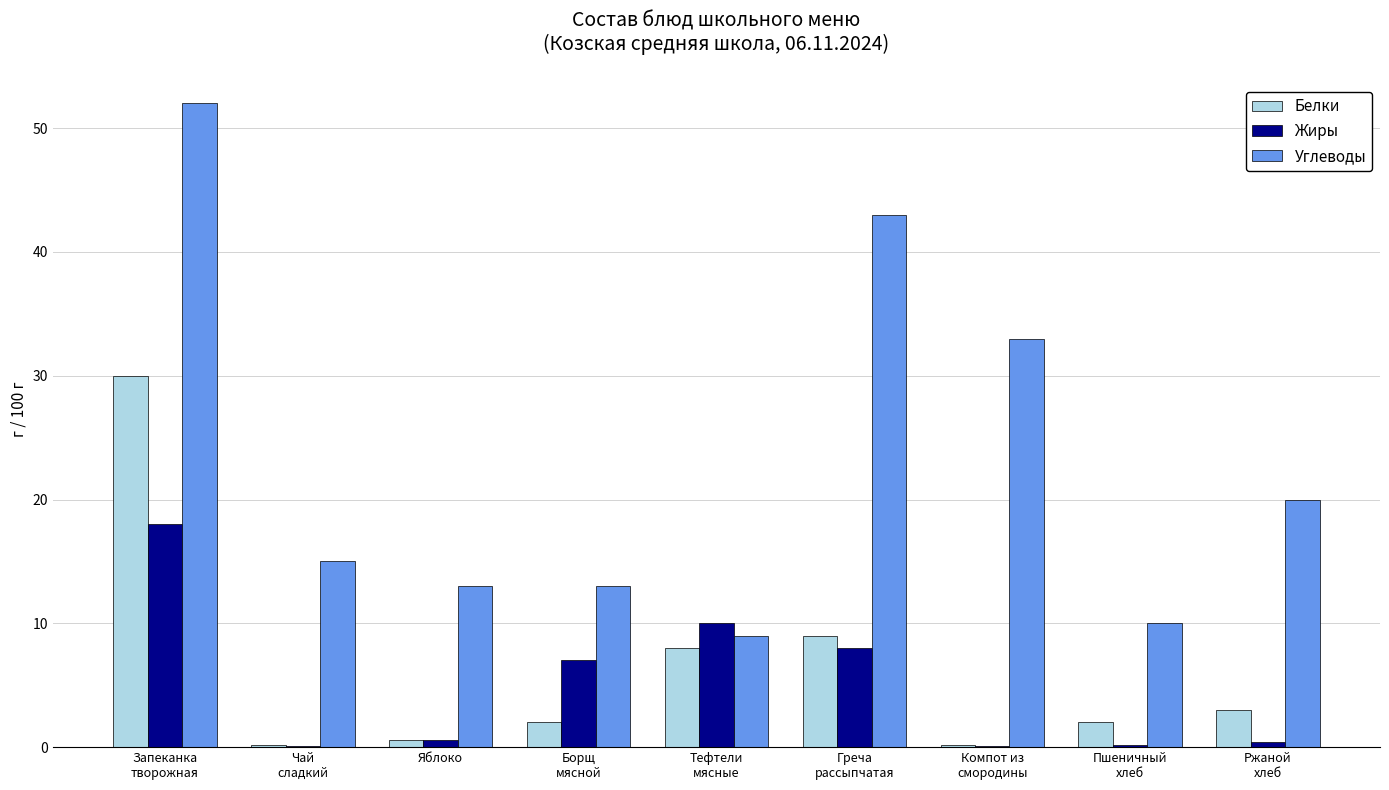

What is the maximum value for Углеводы?

52.0